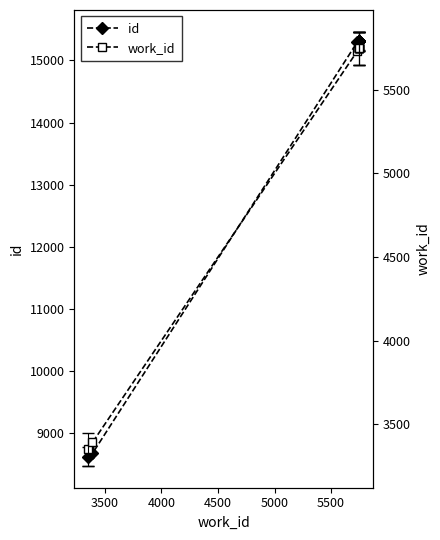

Between 3500 and 5000, which series saw the biggest shift?

id